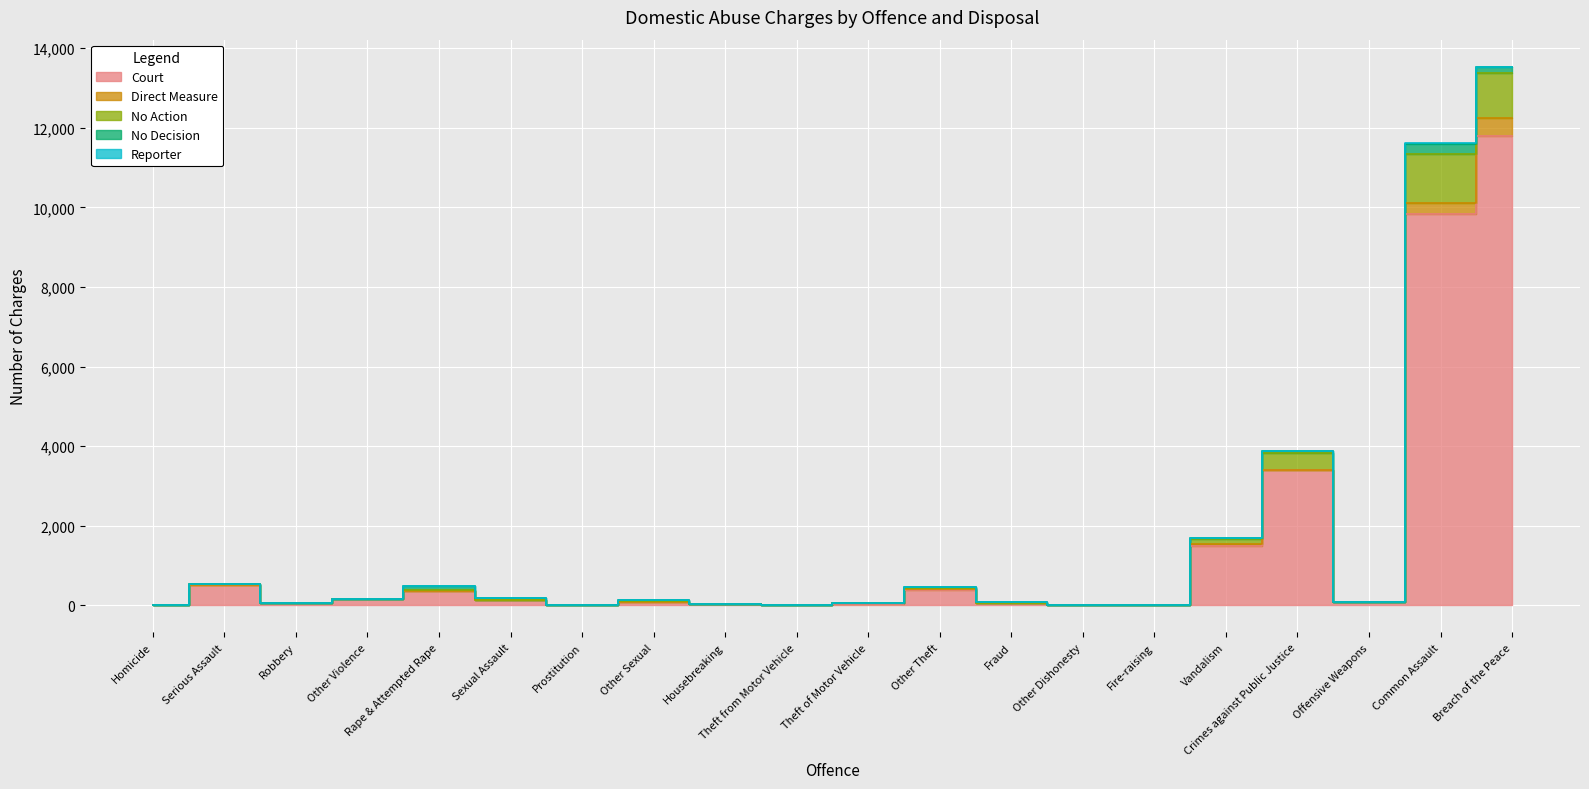

How many values in the Court series are below 98?

10